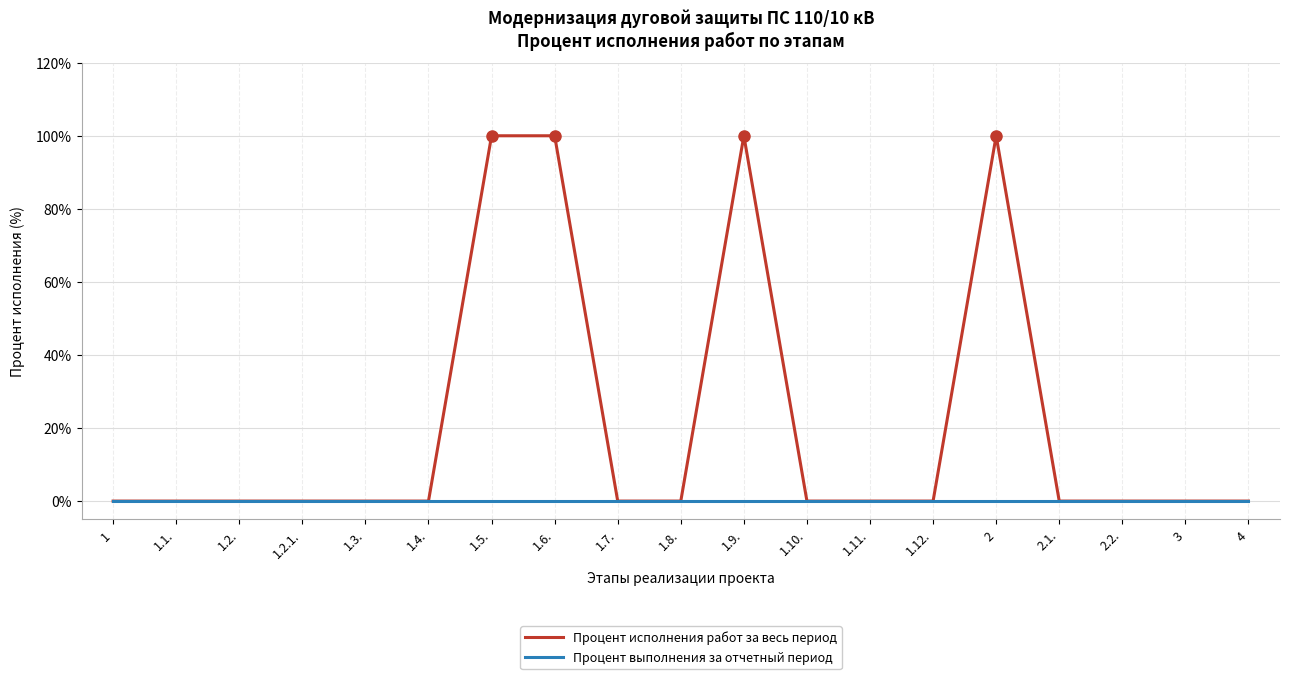

The Процент исполнения работ за весь период series shows 0 at 2.2.. True or false?

True